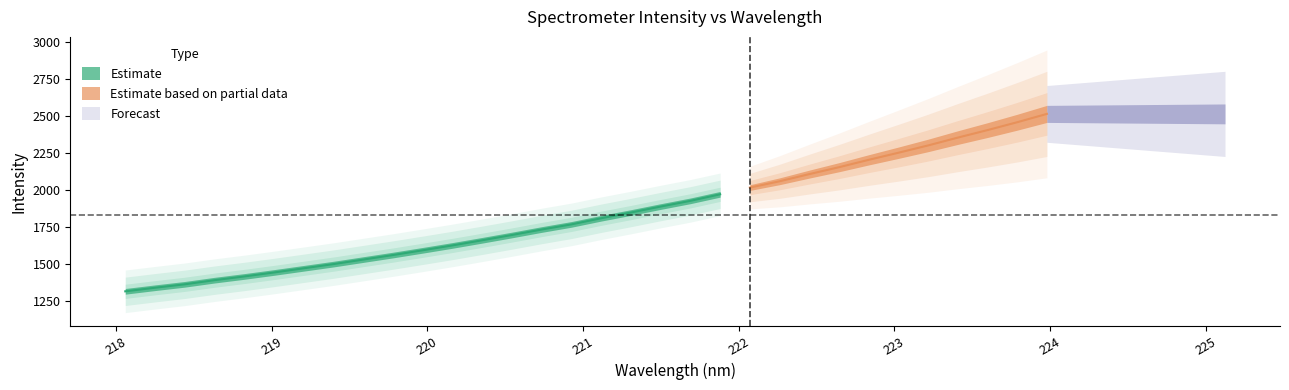

True or false: y and x intersect in this chart.

False